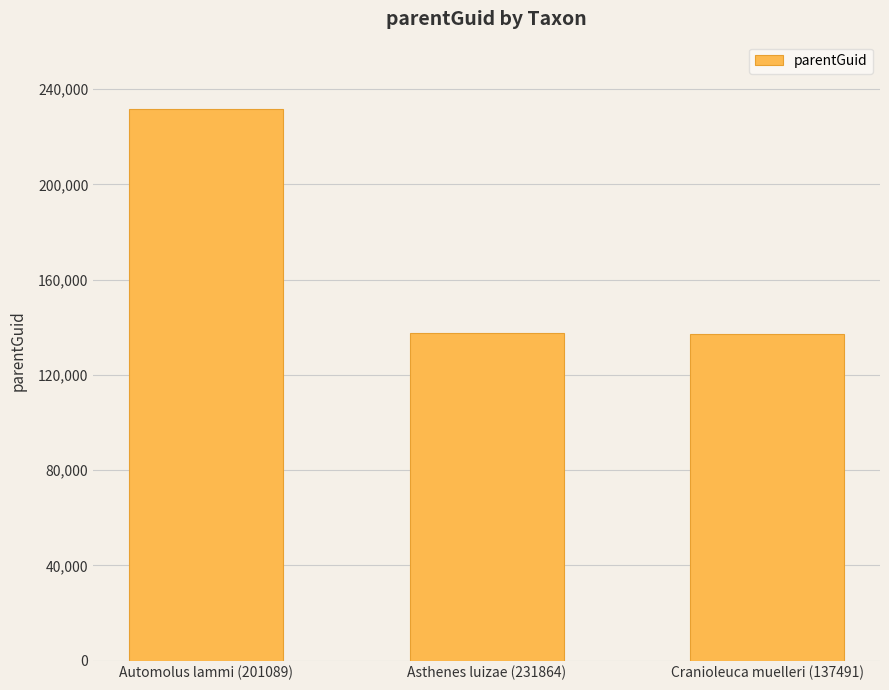

What is the sum of all values?

506606